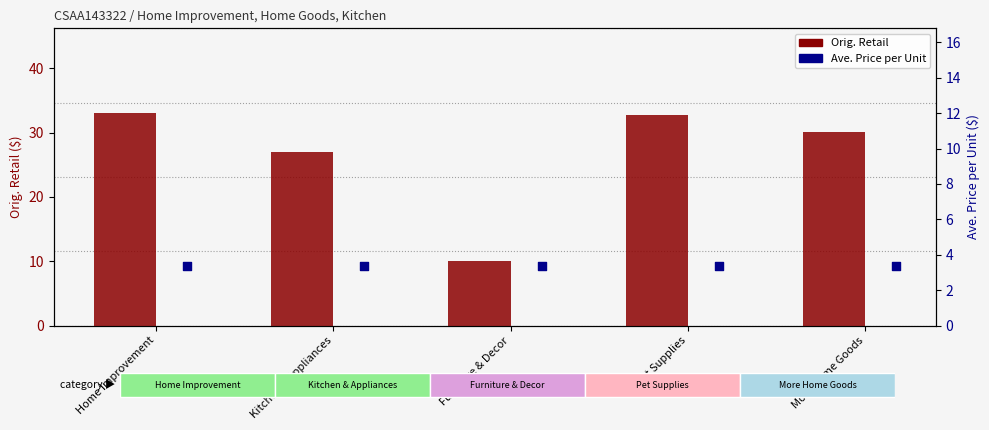

Which series has the largest total across all categories?

Orig. Retail